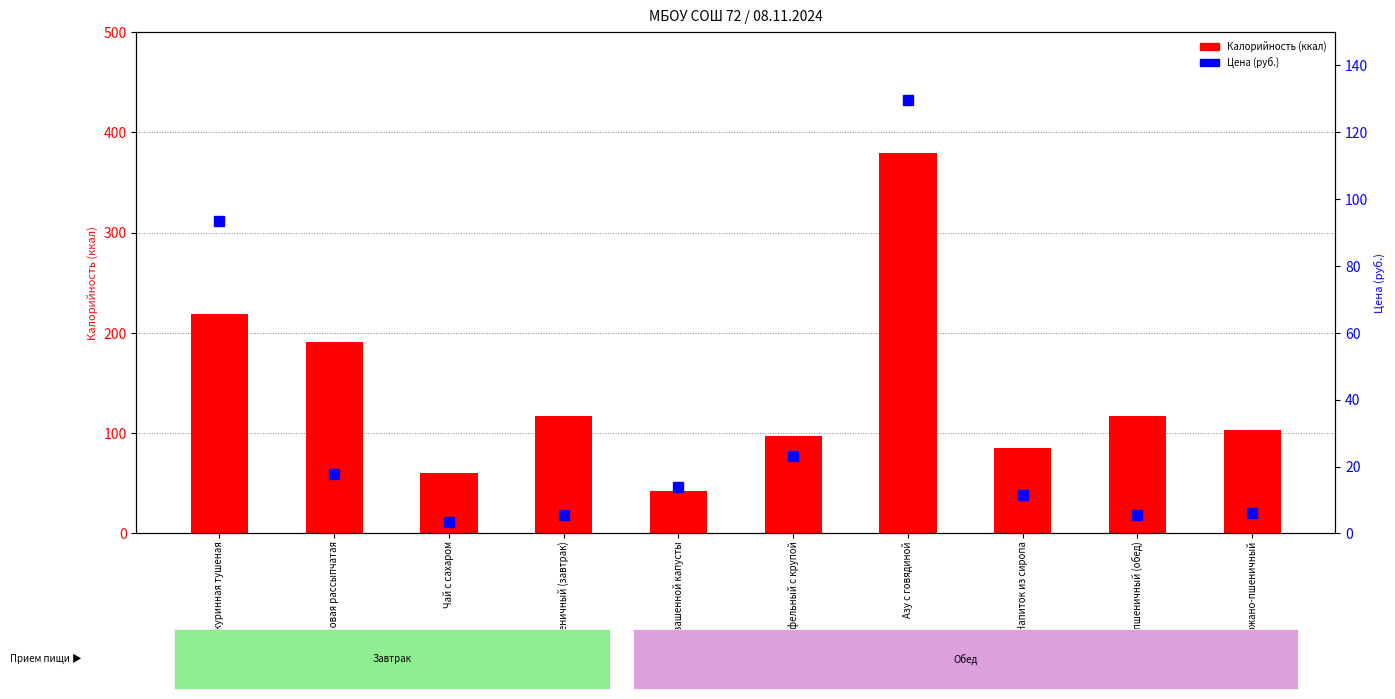

What value does the Цена (руб.) series have at Хлеб пшеничный (обед)?

5.6